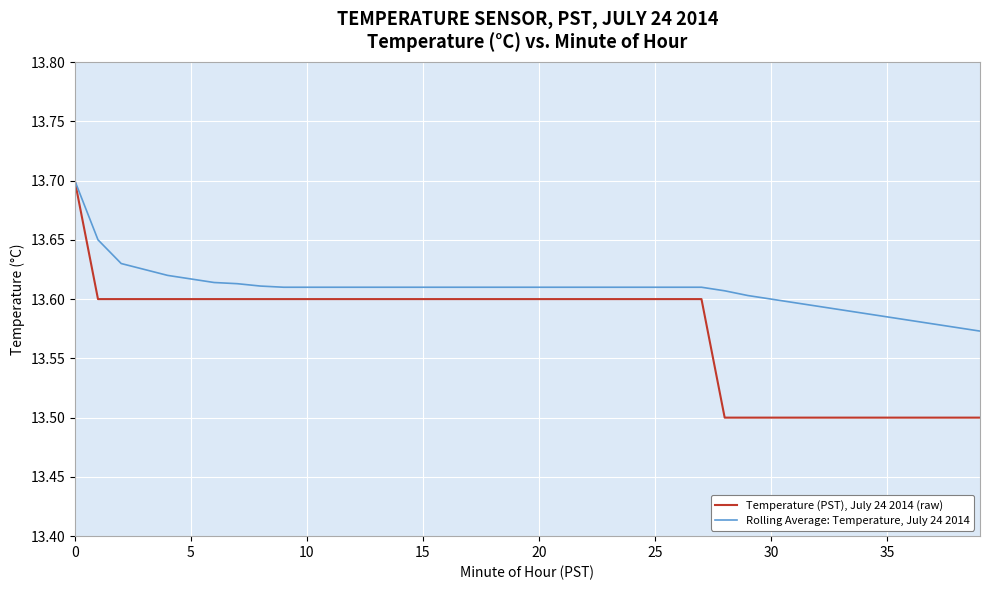

What is the difference between the second highest and minimum values in the Rolling Average: Temperature, July 24 2014 series?

0.1